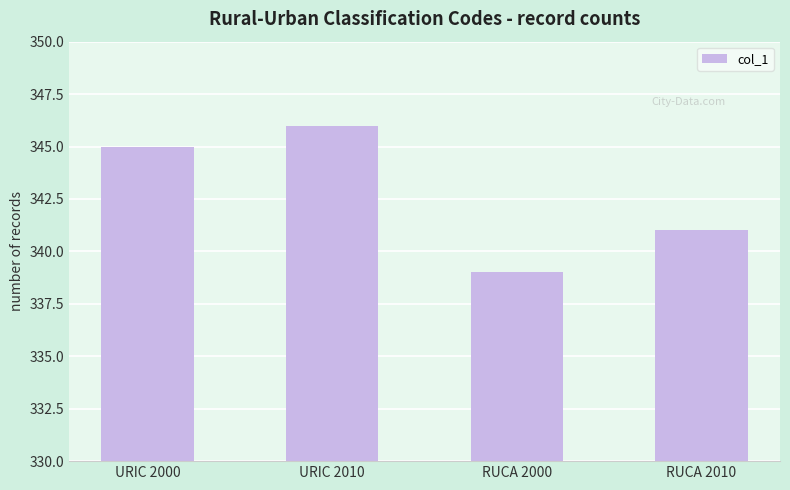

At which category does the chart reach its minimum across all series?

RUCA 2000